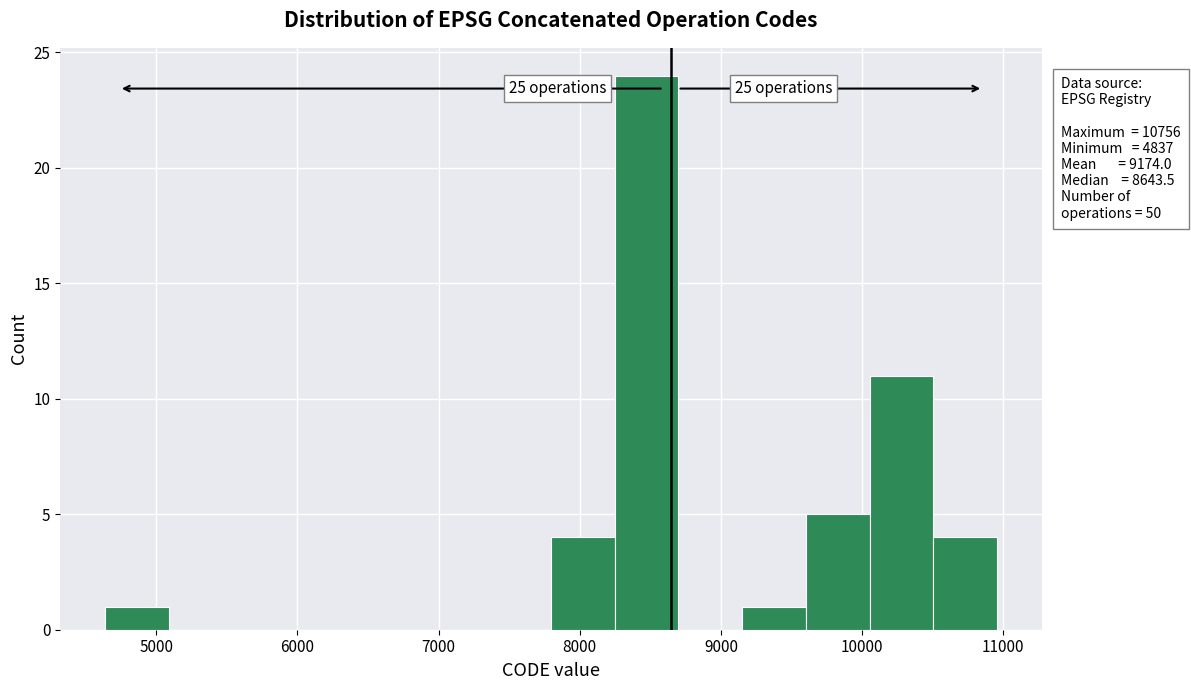

Over which range of the x-axis is the bar tallest?

8200 to 8700